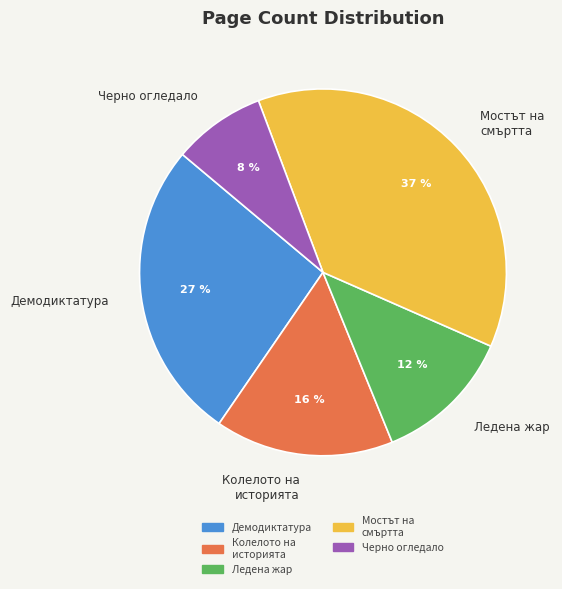

Count the number of slices in the pie.

5